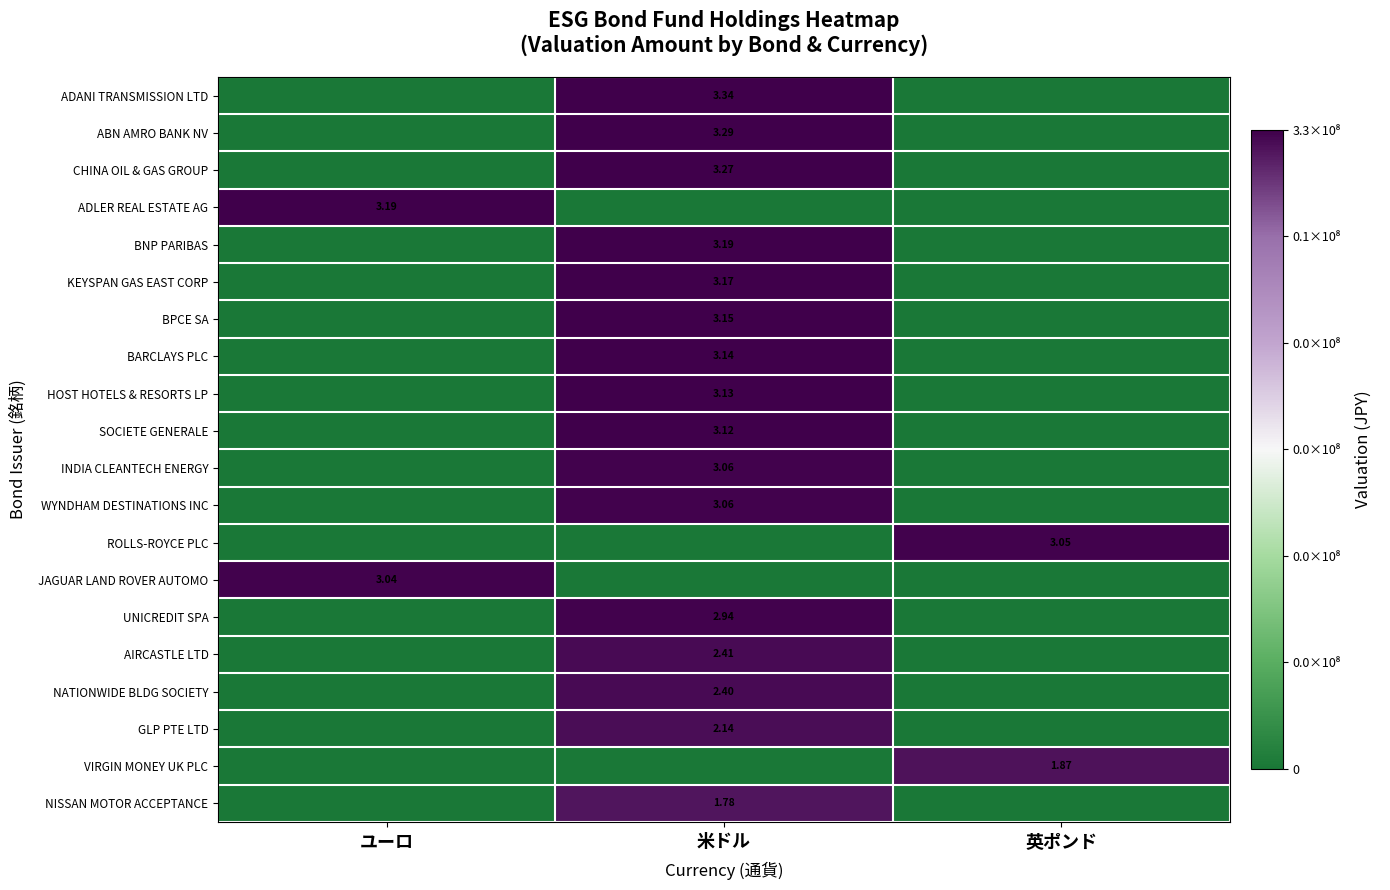

Between ユーロ and 英ポンド, which series saw the biggest shift?

ADLER REAL ESTATE AG